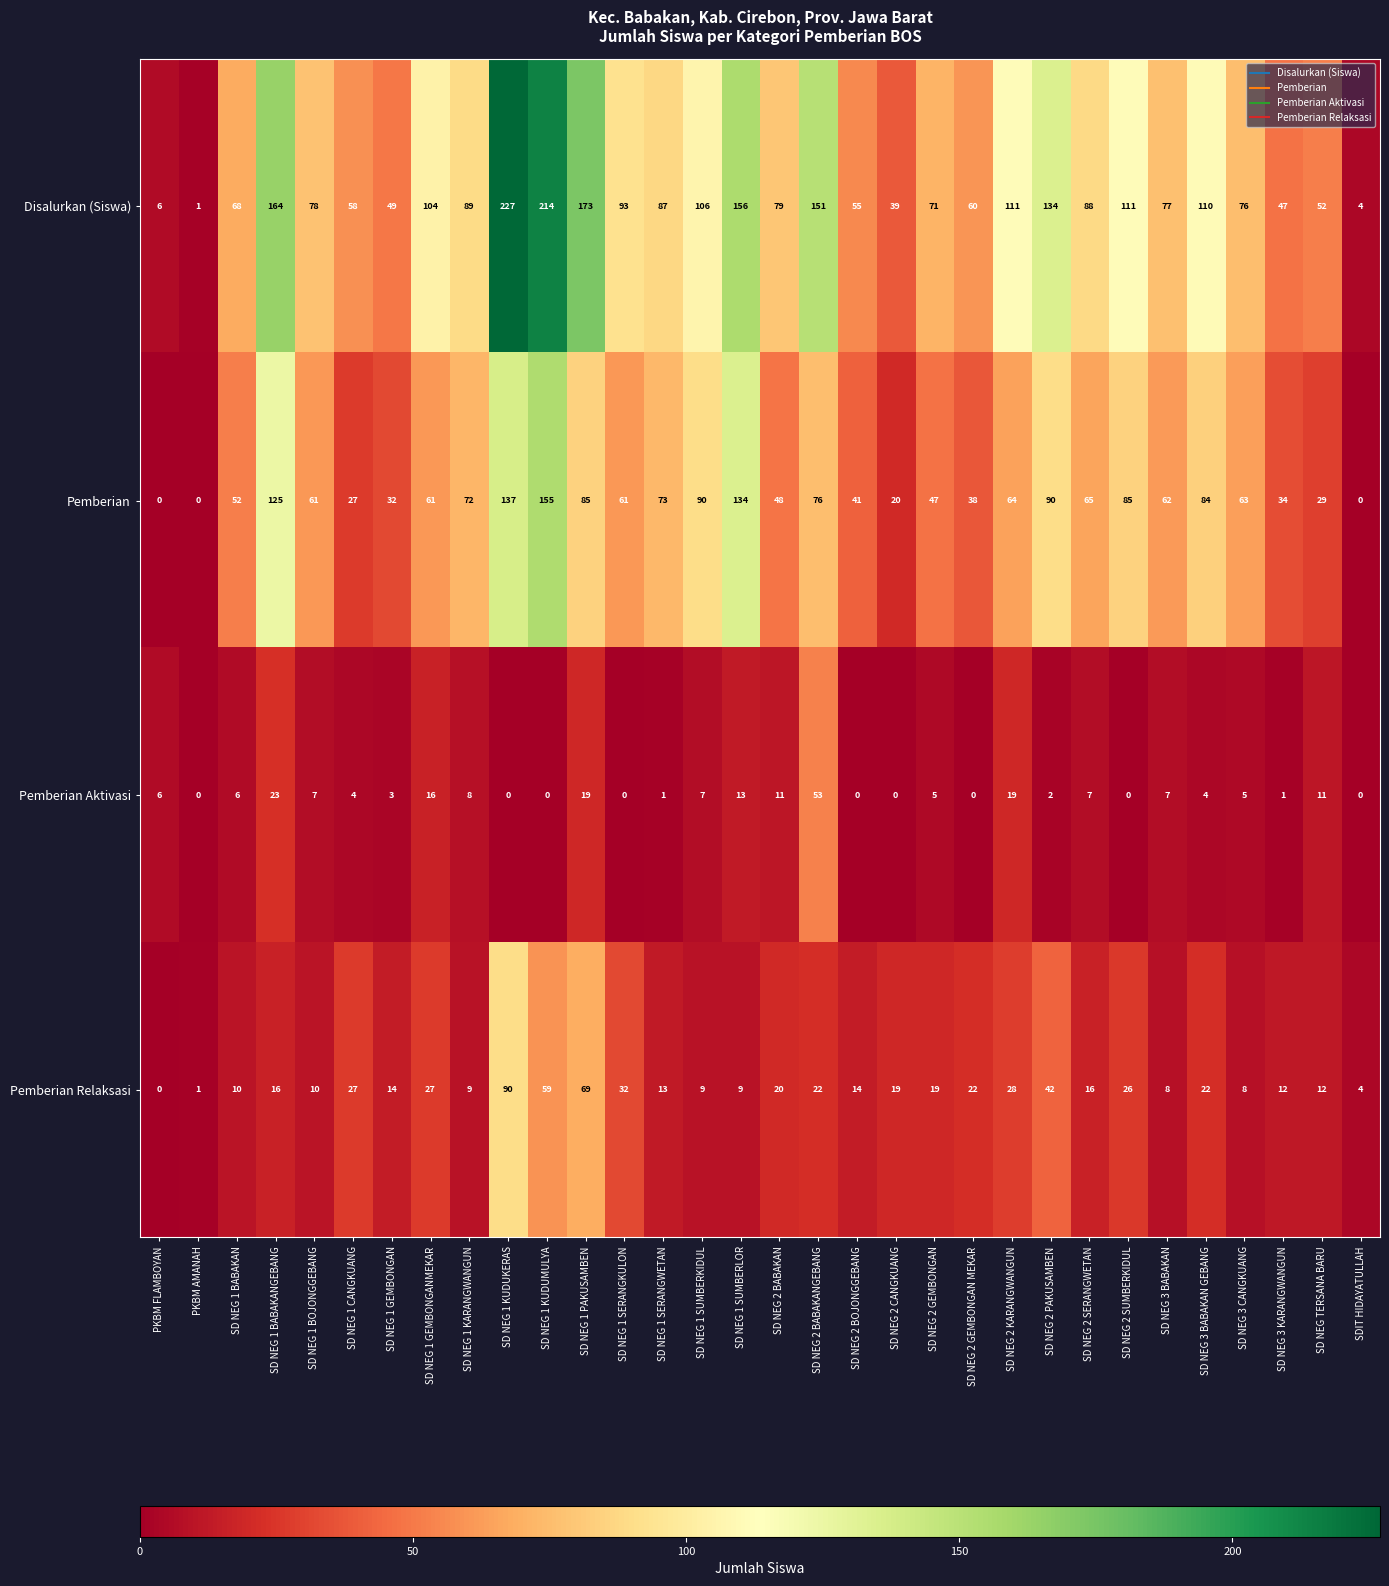

What is the difference between the maximum and second lowest values in the Pemberian Relaksasi series?

89